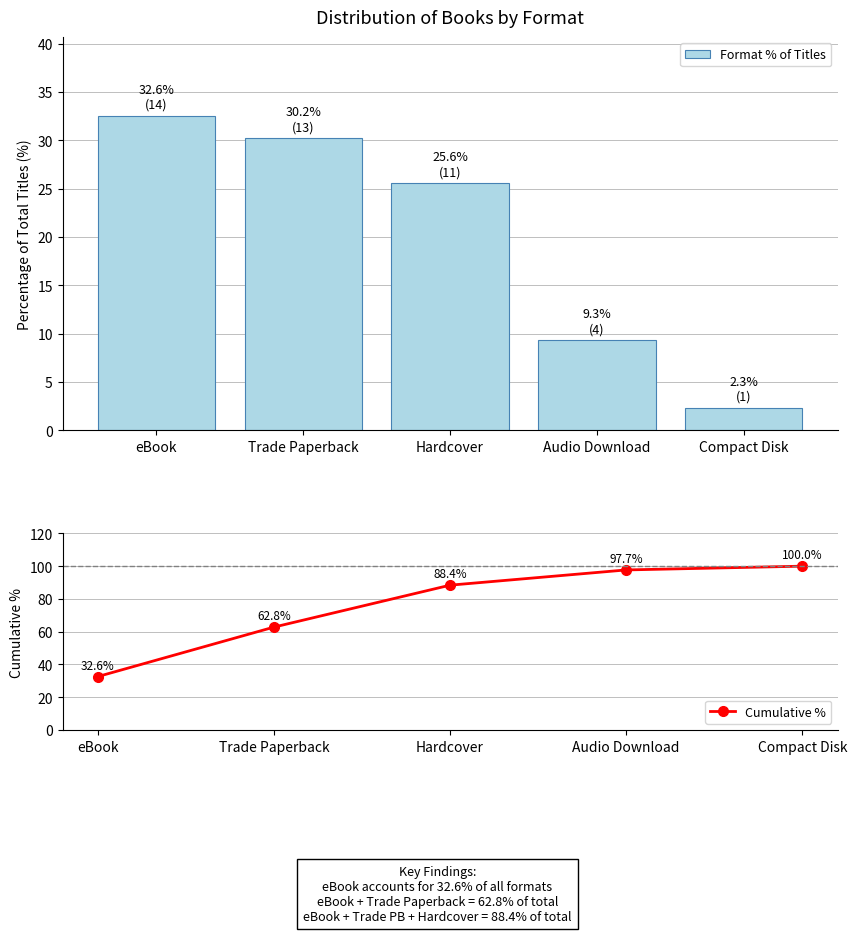

What is the value of the Format % of Titles bar at the 3rd from the left?

25.6